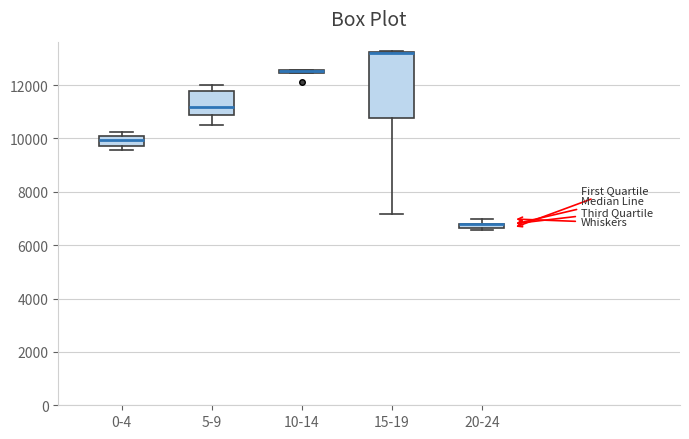

Where is the lower edge of the box for 5-9 on the y-axis? The values are not printed on the chart, so give them approximately, as read against the axis.

10800